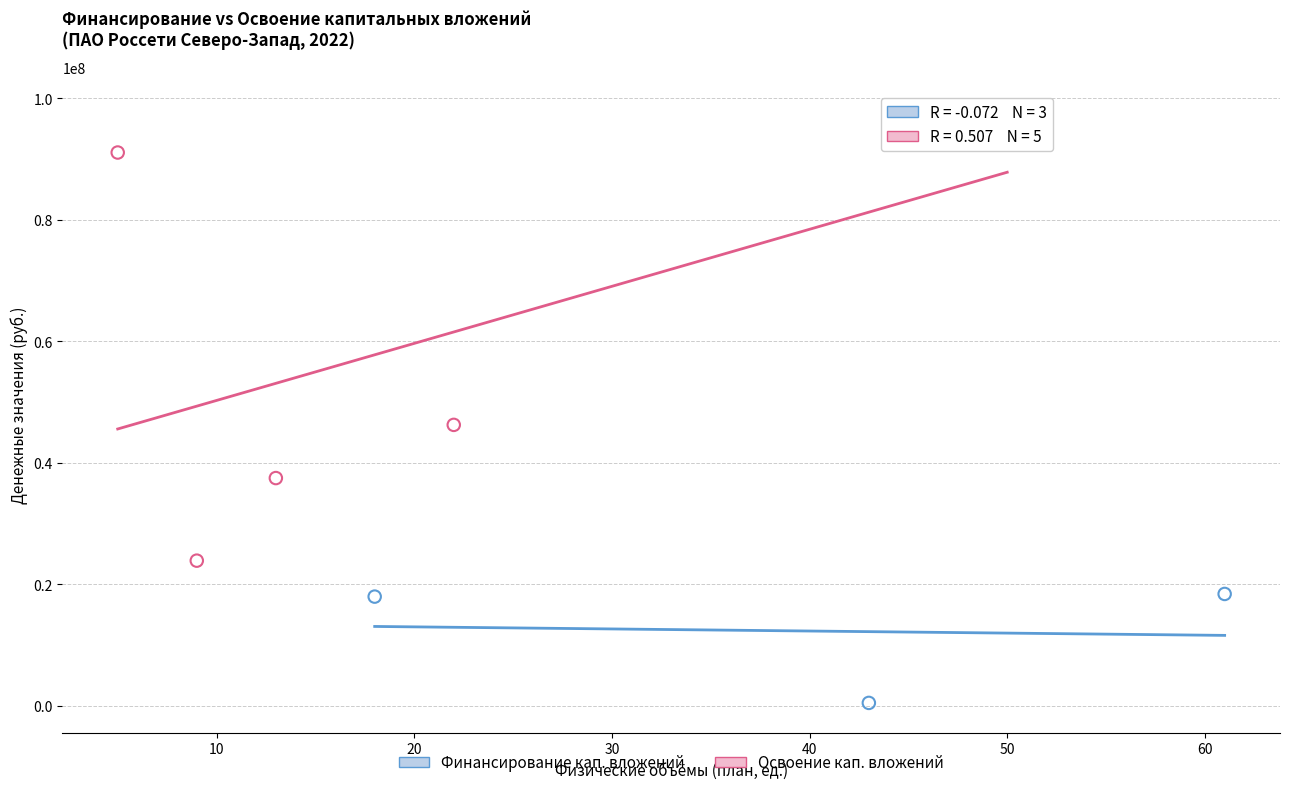

Which series has the largest Y range (max minus min)?

Освоение кап. вложений